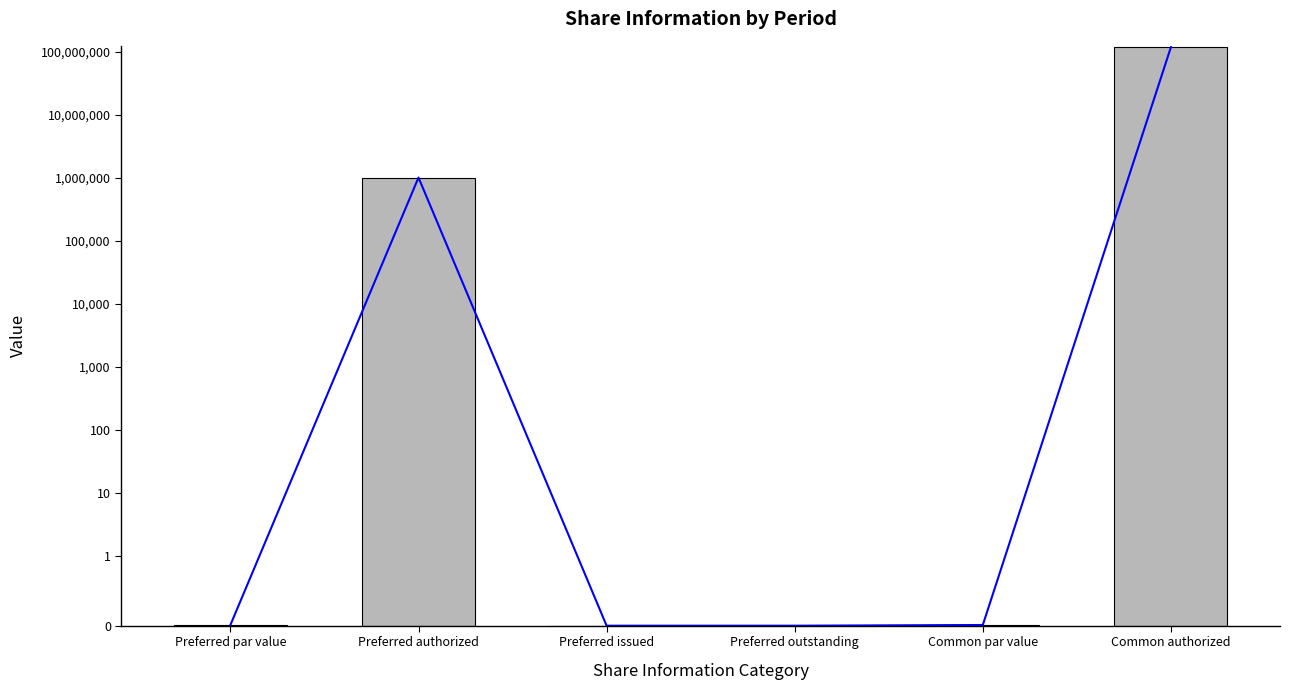

At which category does the chart reach its minimum across all series?

Preferred issued